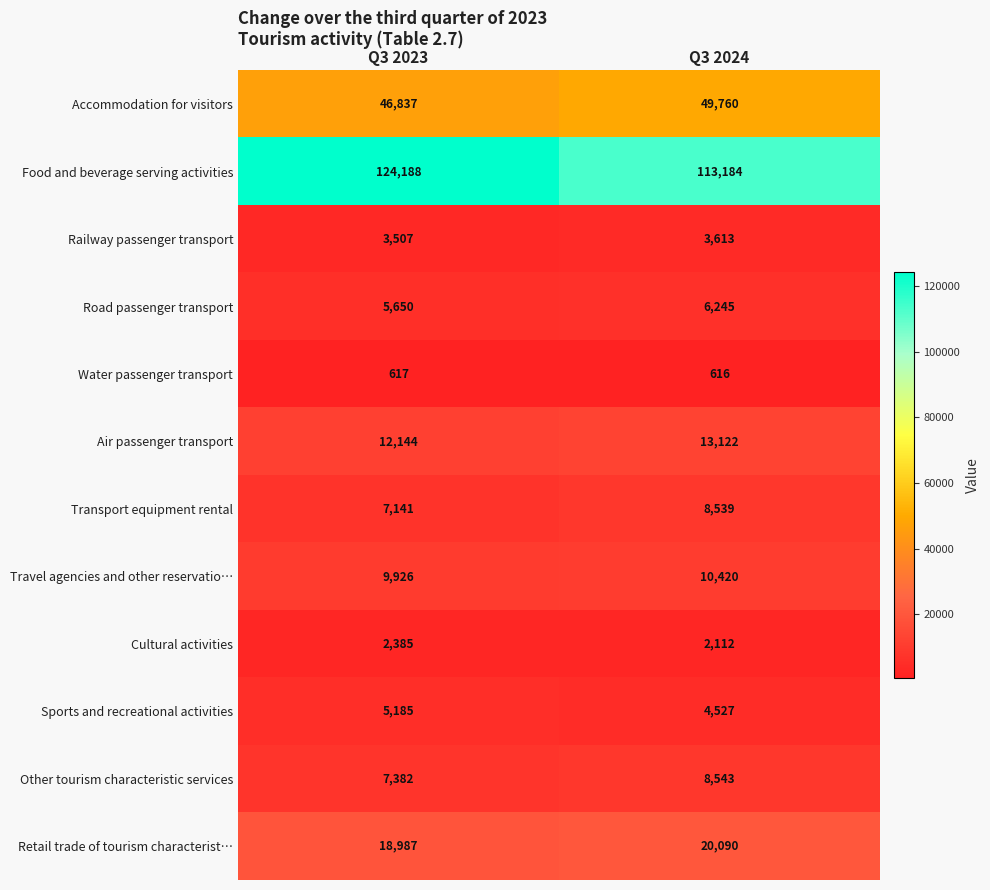

Where is Transport equipment rental nearest to the value 7840?

Q3 2023